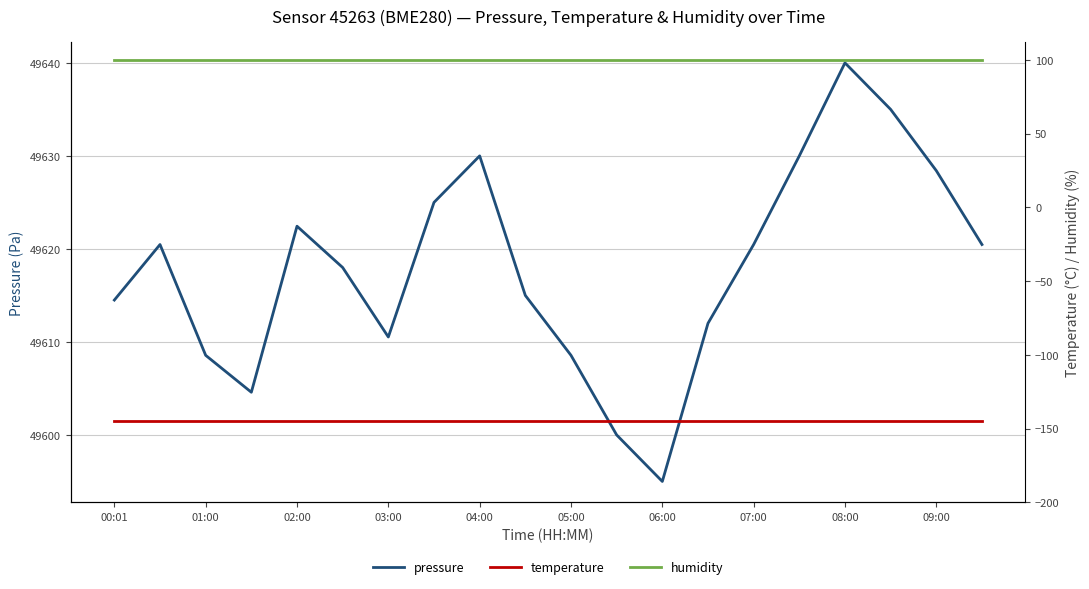

How many categories are shown in the chart?

20